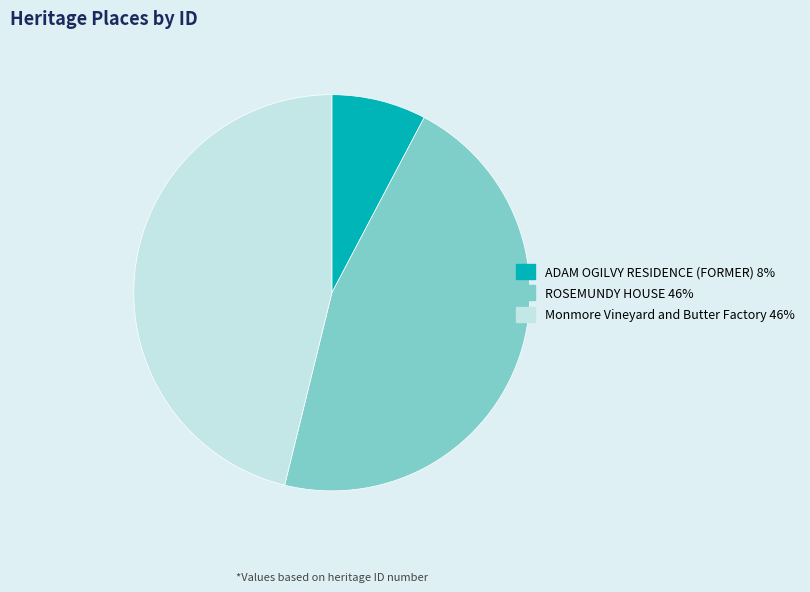

Between ROSEMUNDY HOUSE and ADAM OGILVY RESIDENCE (FORMER), which is larger?

ROSEMUNDY HOUSE